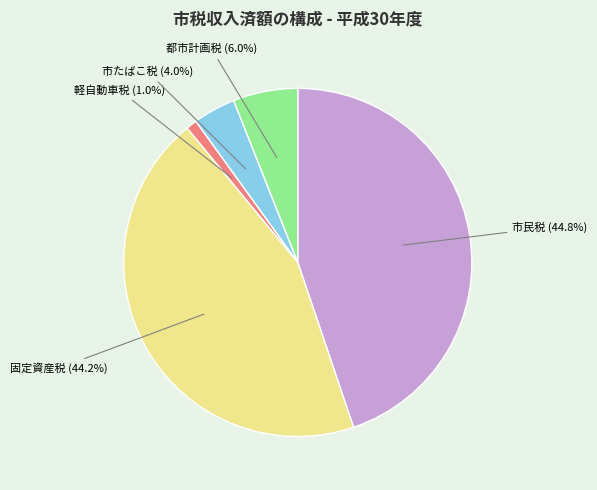

Does any single category account for the majority?

No